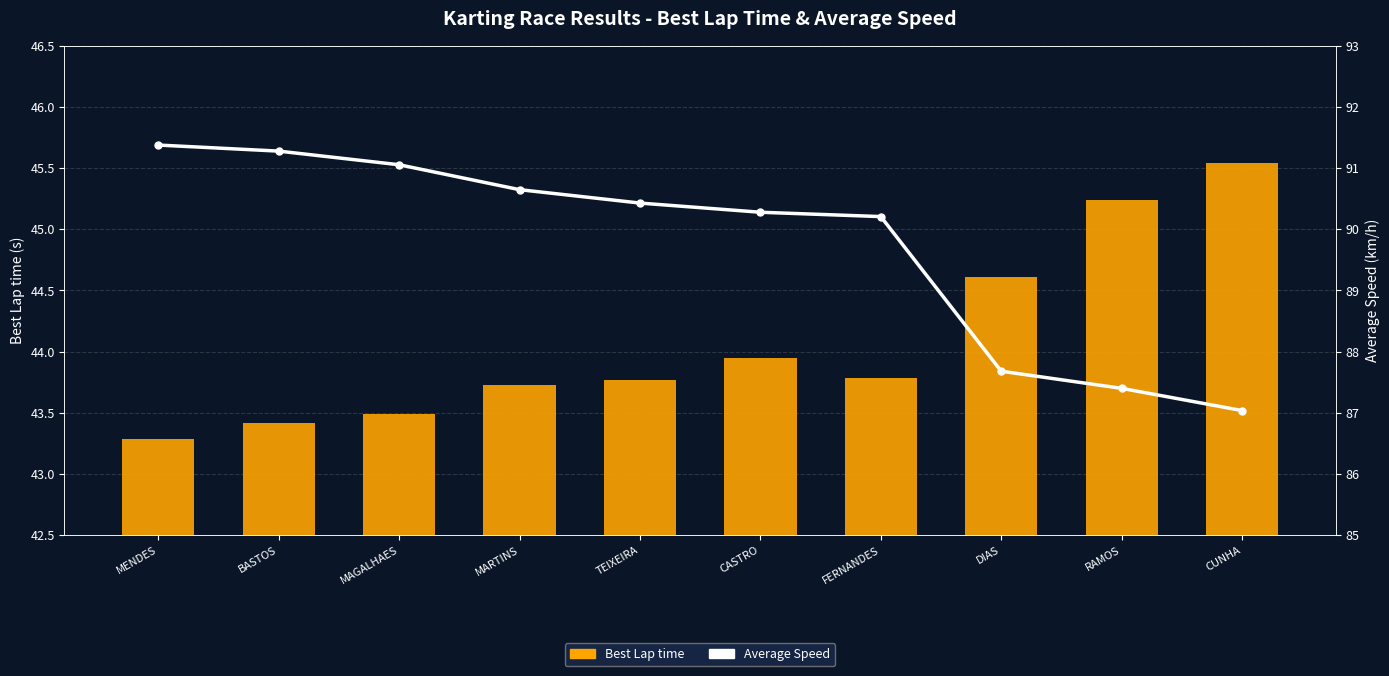

True or false: Best Lap time has a value of 20.4 at MAGALHAES.

False